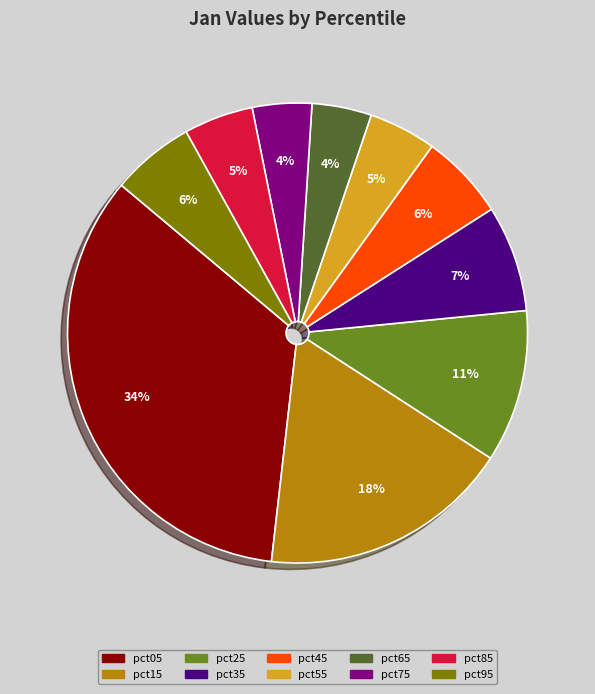

Combined, do pct15 and pct35 account for over 50%?

No